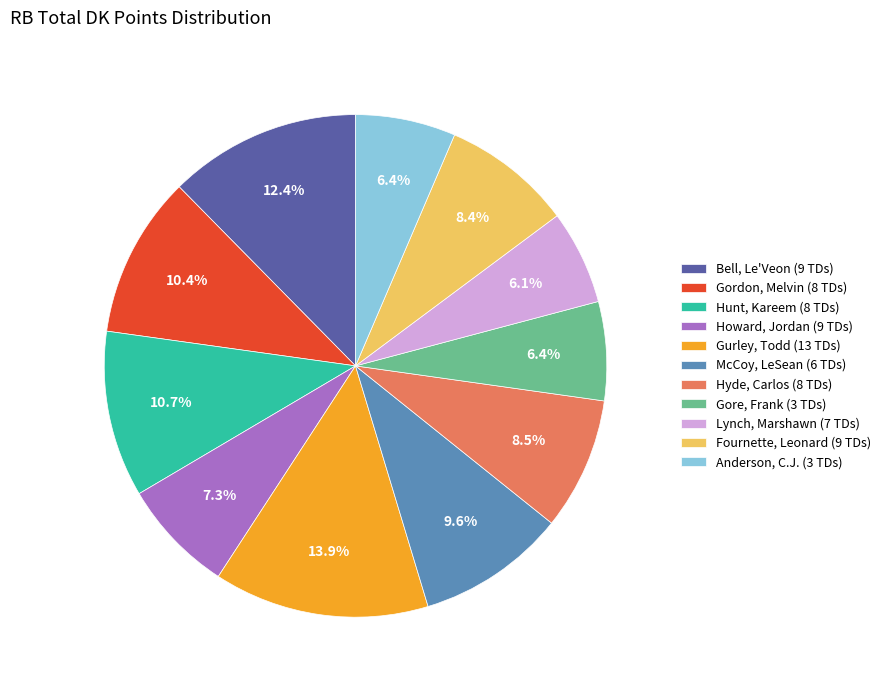

Which has a higher value, McCoy, LeSean (6 TDs) or Gore, Frank (3 TDs)?

McCoy, LeSean (6 TDs)